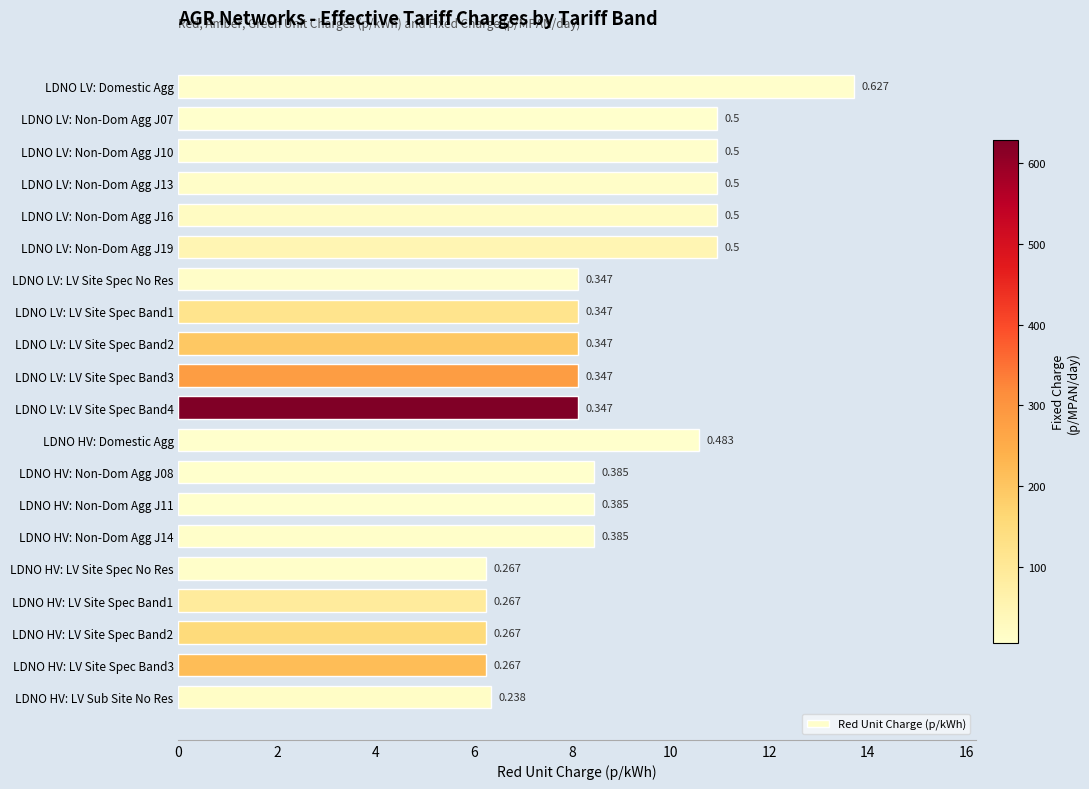

How many bars are there in total?

20